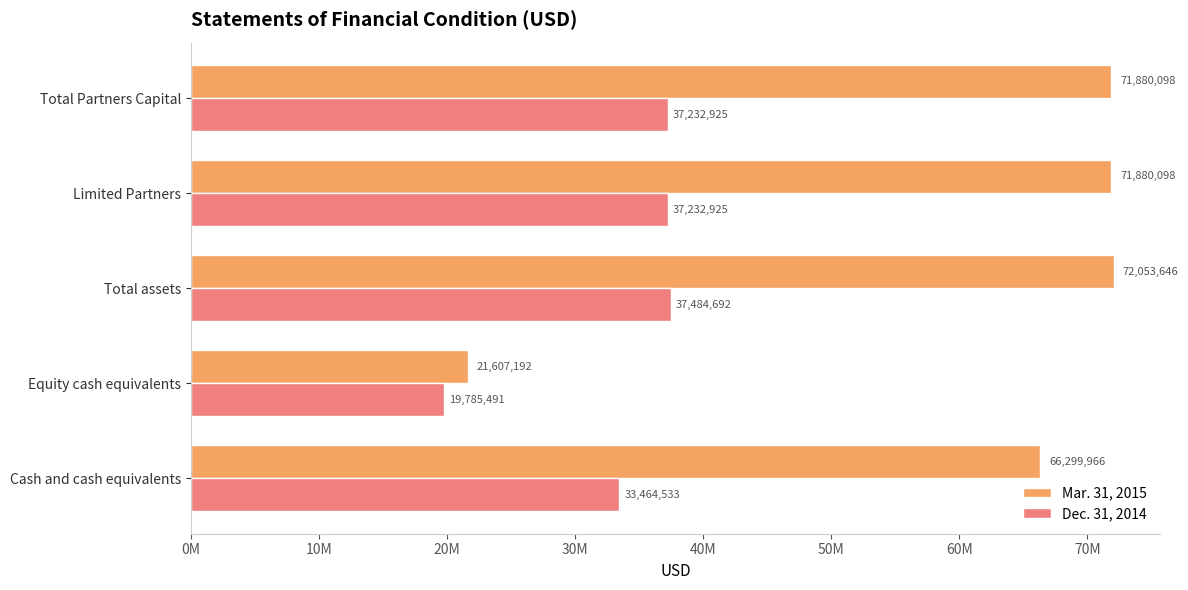

Are the bars horizontal?

Yes